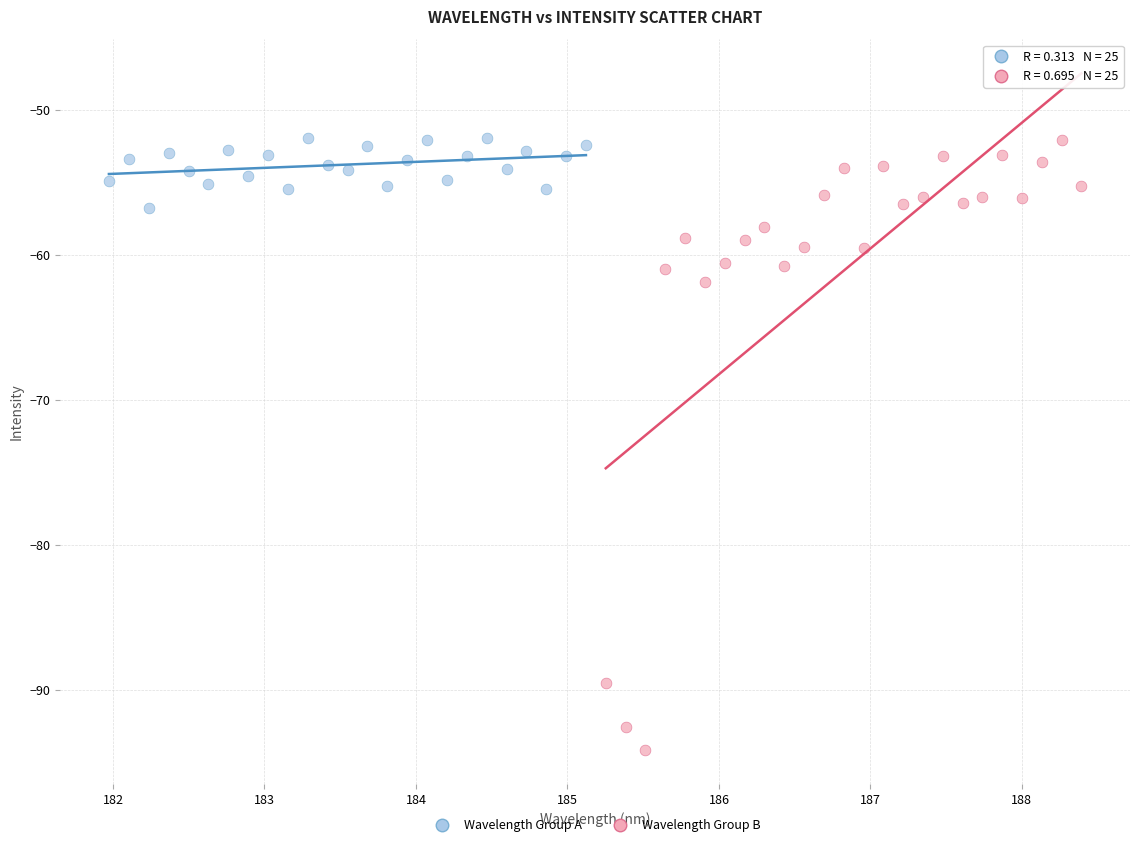

Which series reaches the minimum Y coordinate?

Wavelength Group B